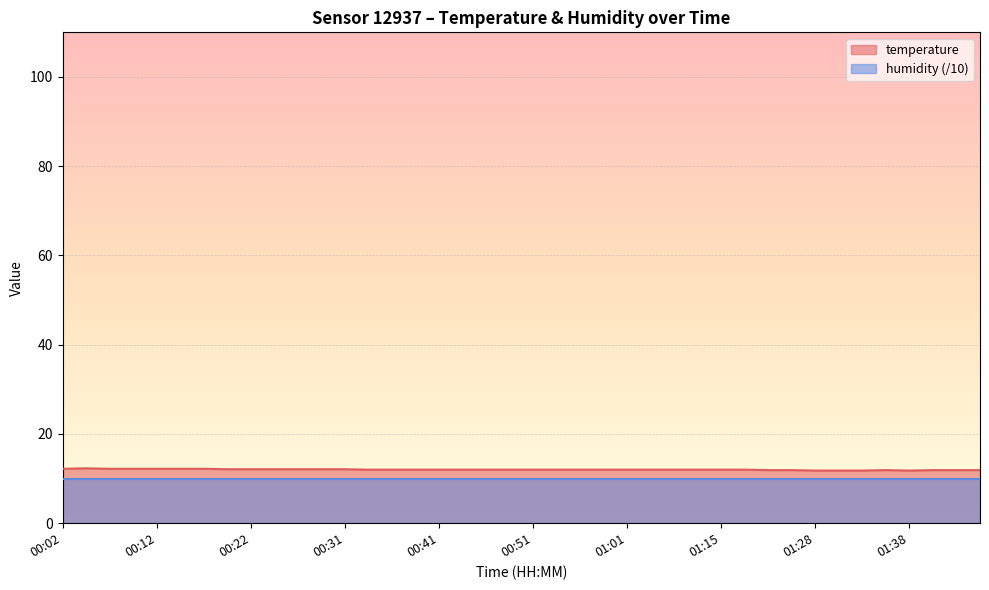

What is the approximate value at 01:38?

11.8